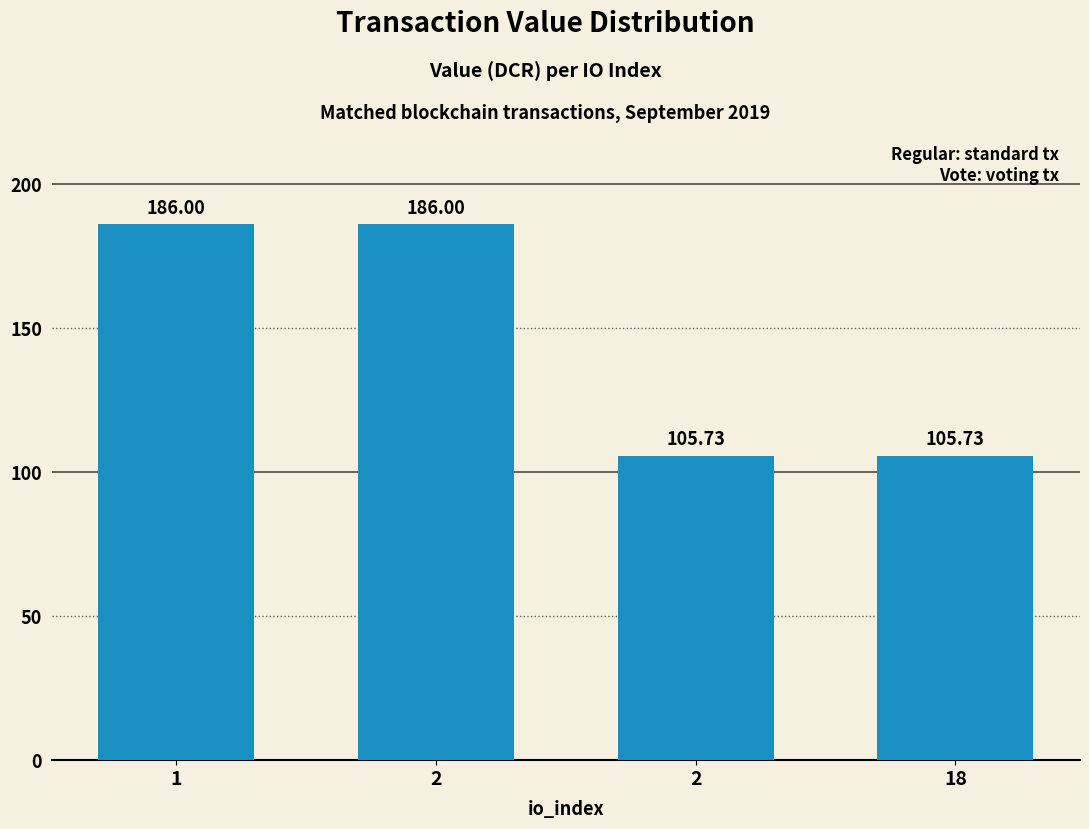

What is the ratio of the value at 2 to the value at 1?

0.6